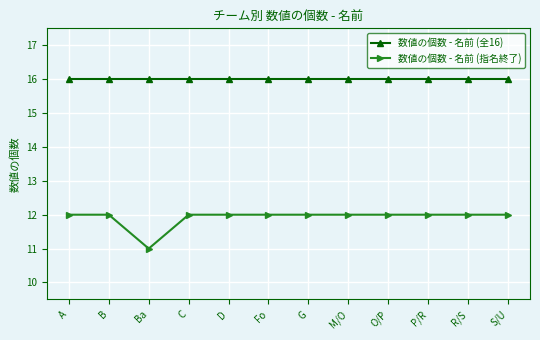

True or false: 数値の個数 - 名前 (全16) has a value of 16 at M/O.

True